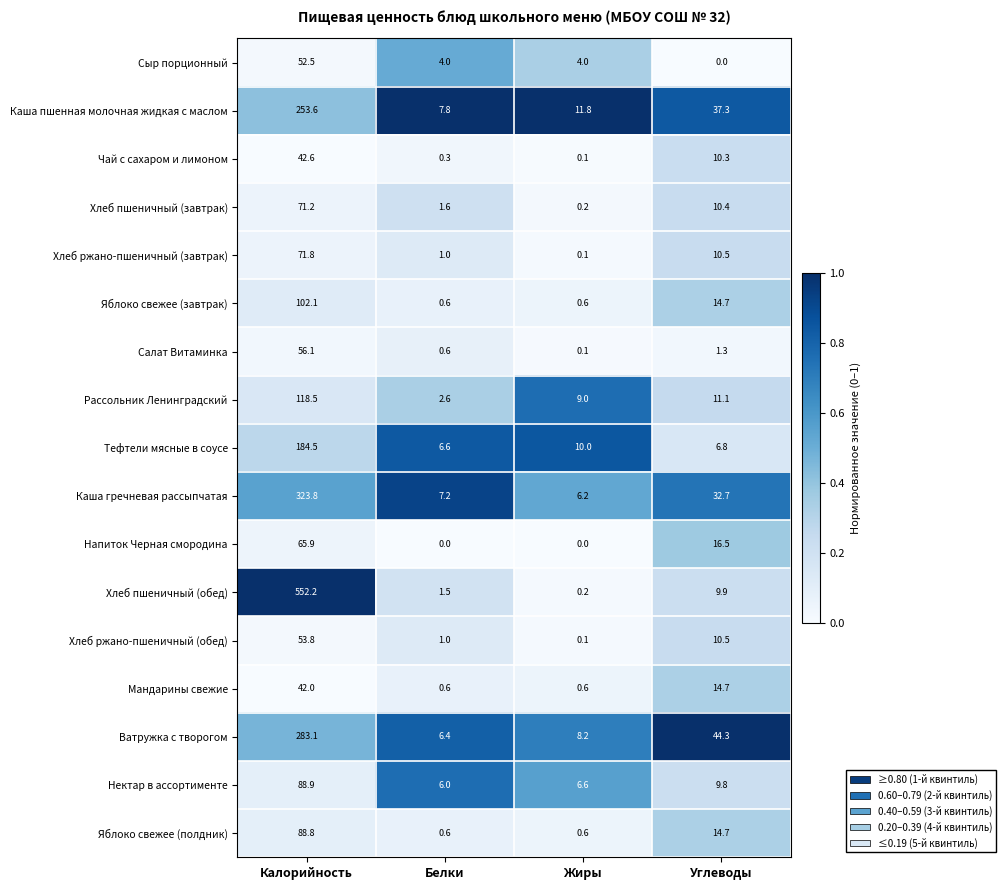

List the series in order of their peak value, highest first.

Хлеб пшеничный (обед), Каша гречневая рассыпчатая, Ватружка с творогом, Каша пшенная молочная жидкая с маслом, Тефтели мясные в соусе, Рассольник Ленинградский, Яблоко свежее (завтрак), Нектар в ассортименте, Яблоко свежее (полдник), Хлеб ржано-пшеничный (завтрак), Хлеб пшеничный (завтрак), Напиток Черная смородина, Салат Витаминка, Хлеб ржано-пшеничный (обед), Сыр порционный, Чай с сахаром и лимоном, Мандарины свежие